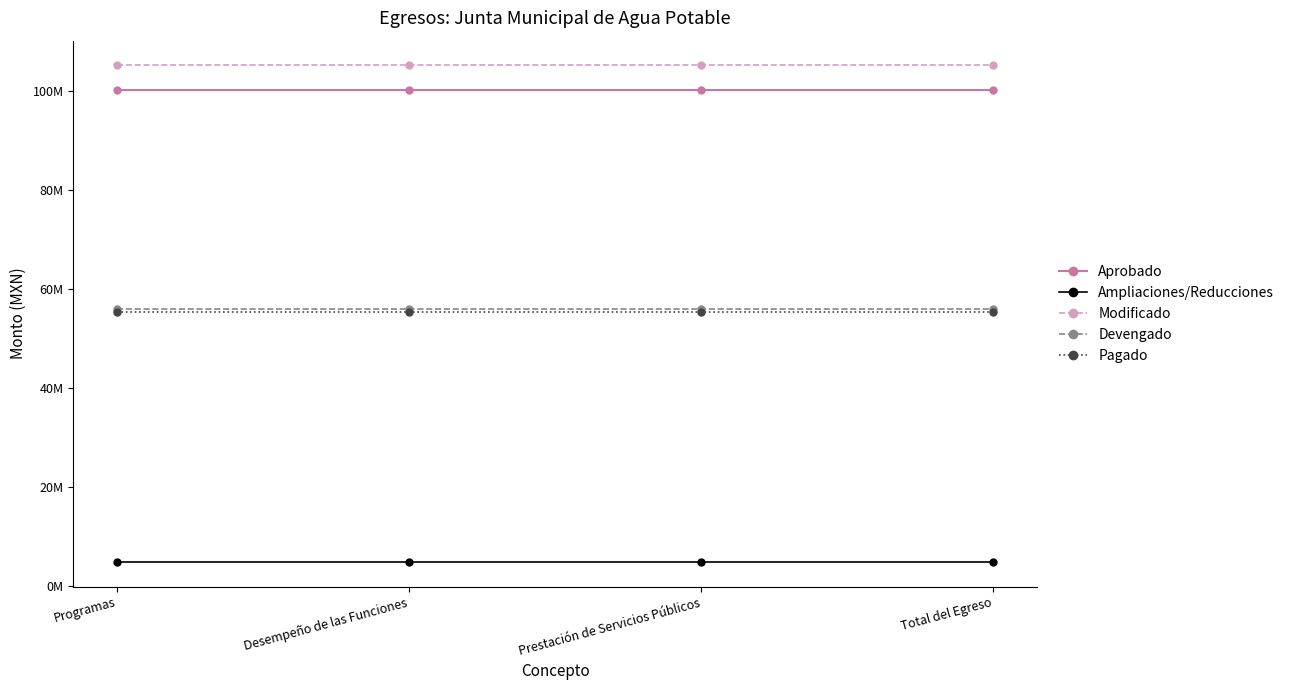

At which category is the sum across all series the highest?

Programas